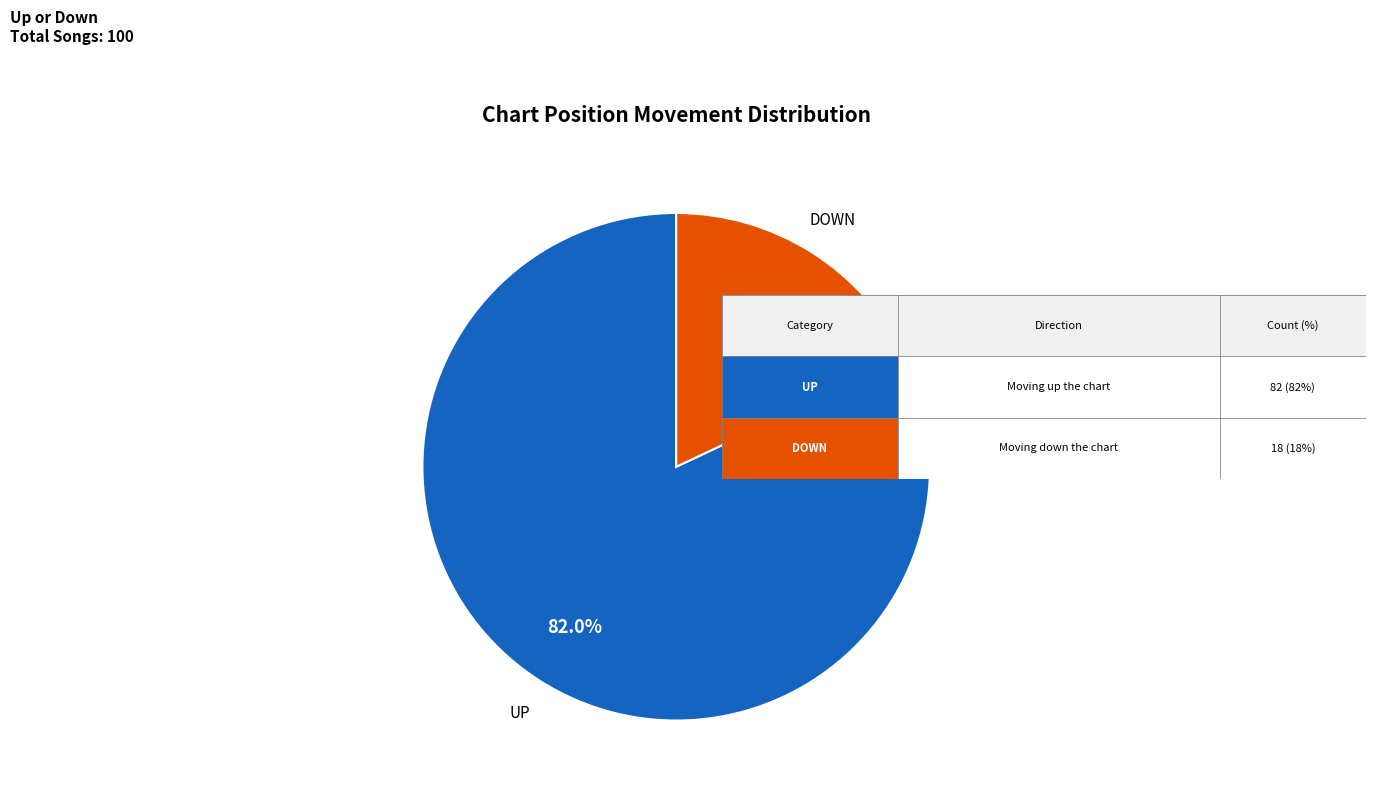

Does any single category account for the majority?

Yes